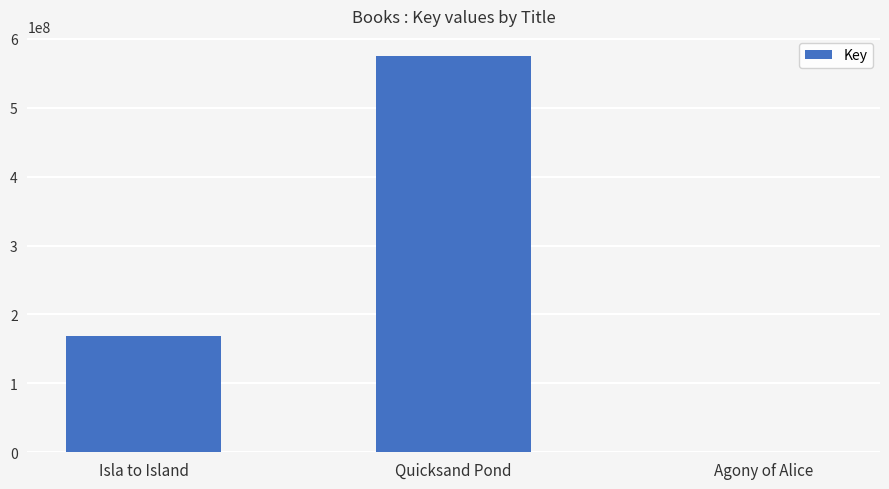

What is the average value?

248262251